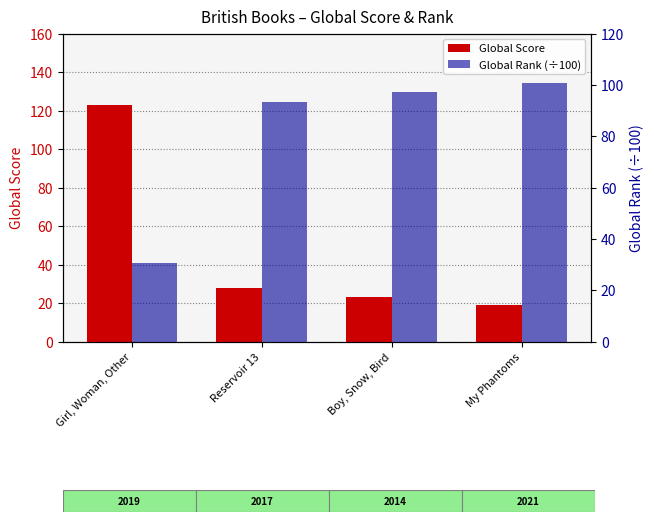

Which category has the highest value across all series?

Girl, Woman, Other